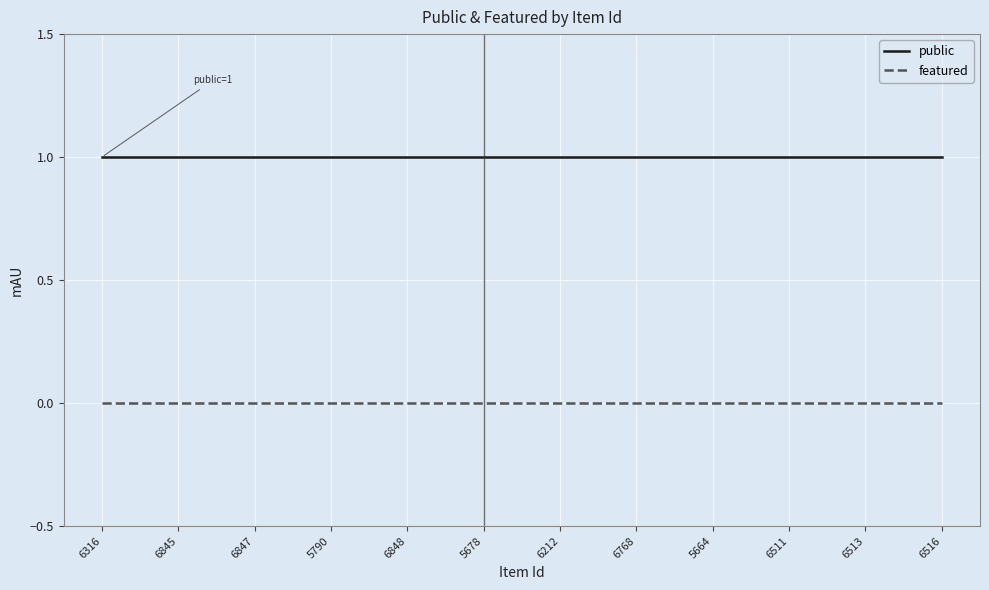

How many lines are shown in the chart?

2